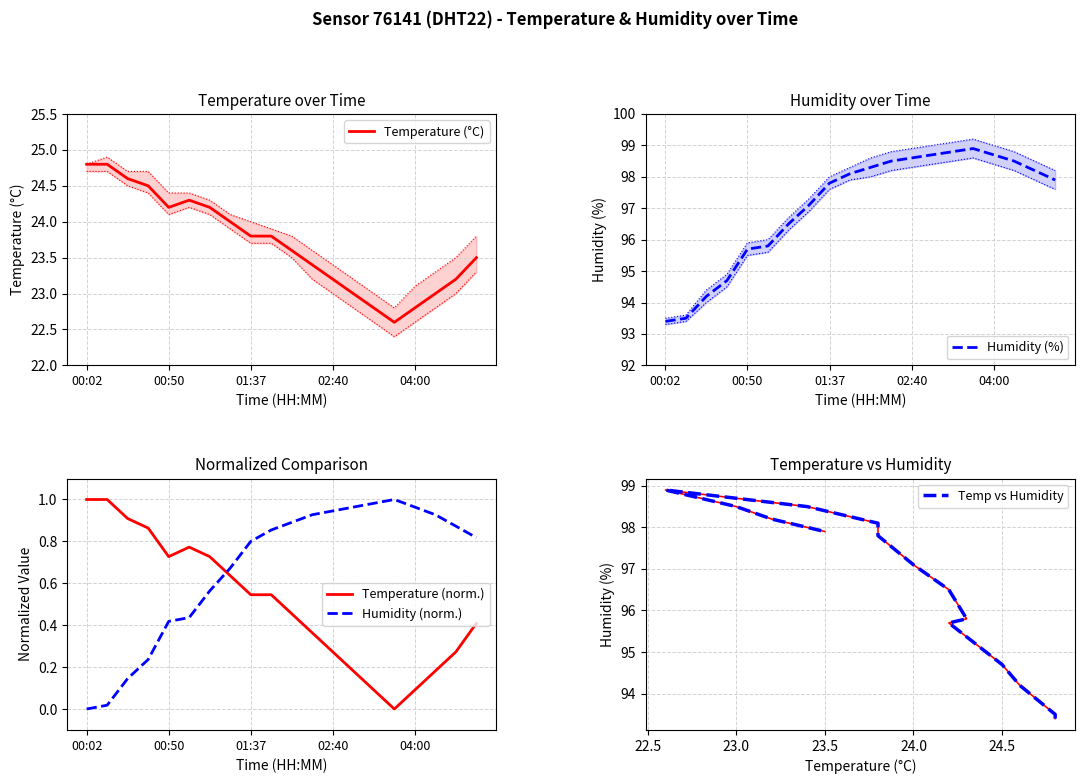

How many data points in Humidity (%) are less than 98?

10